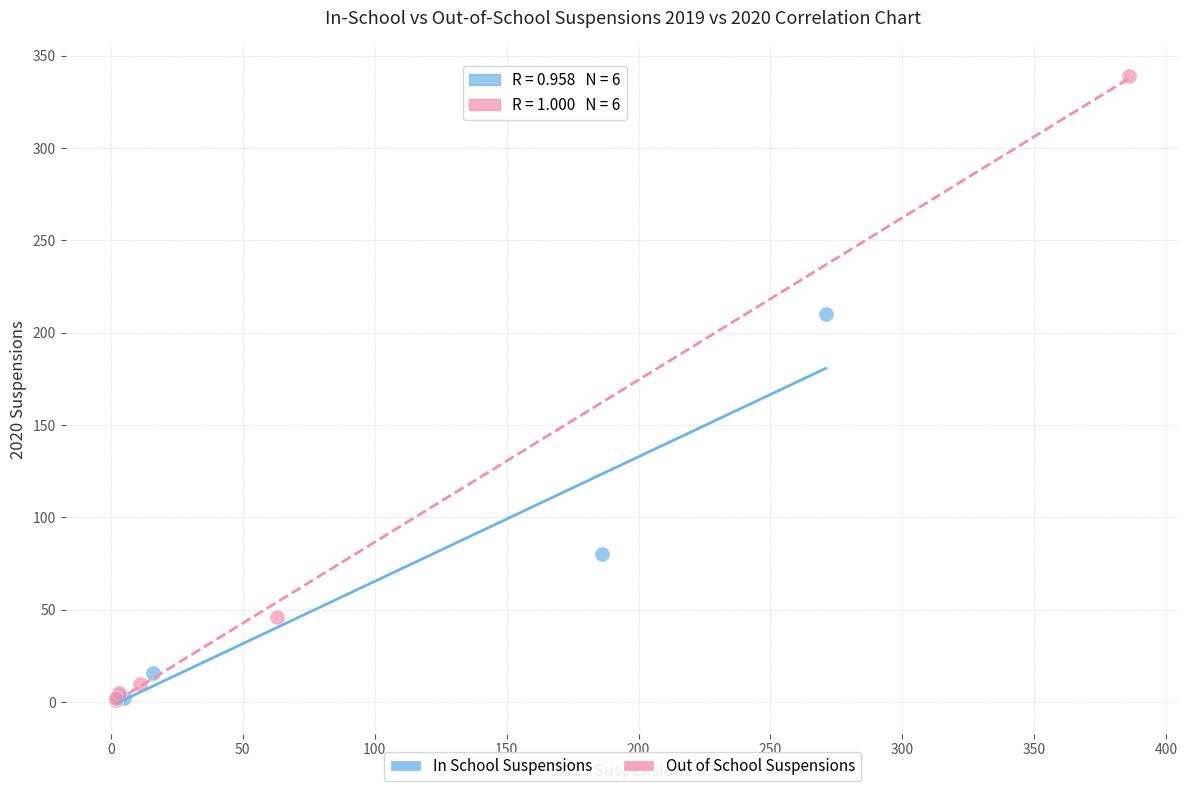

Which series has the largest Y range (max minus min)?

Out of School Suspensions